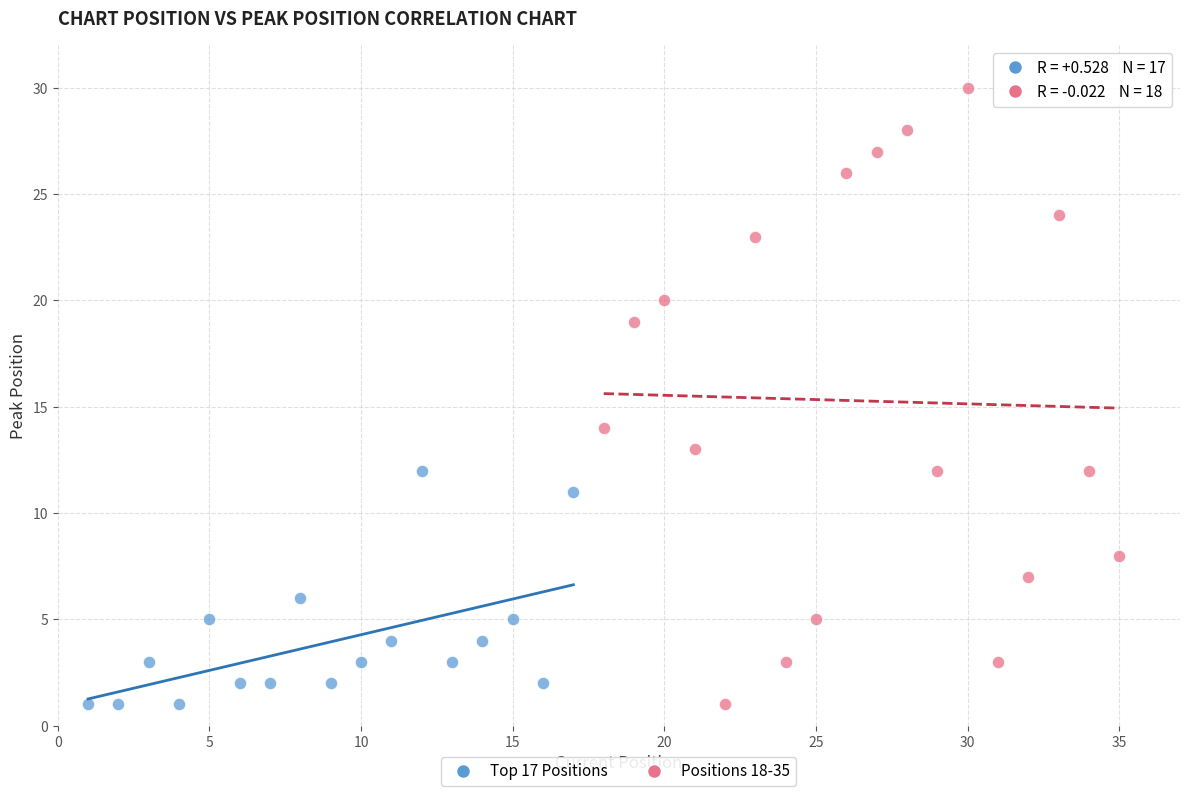

Which series has the widest spread of Y values?

Positions 18-35